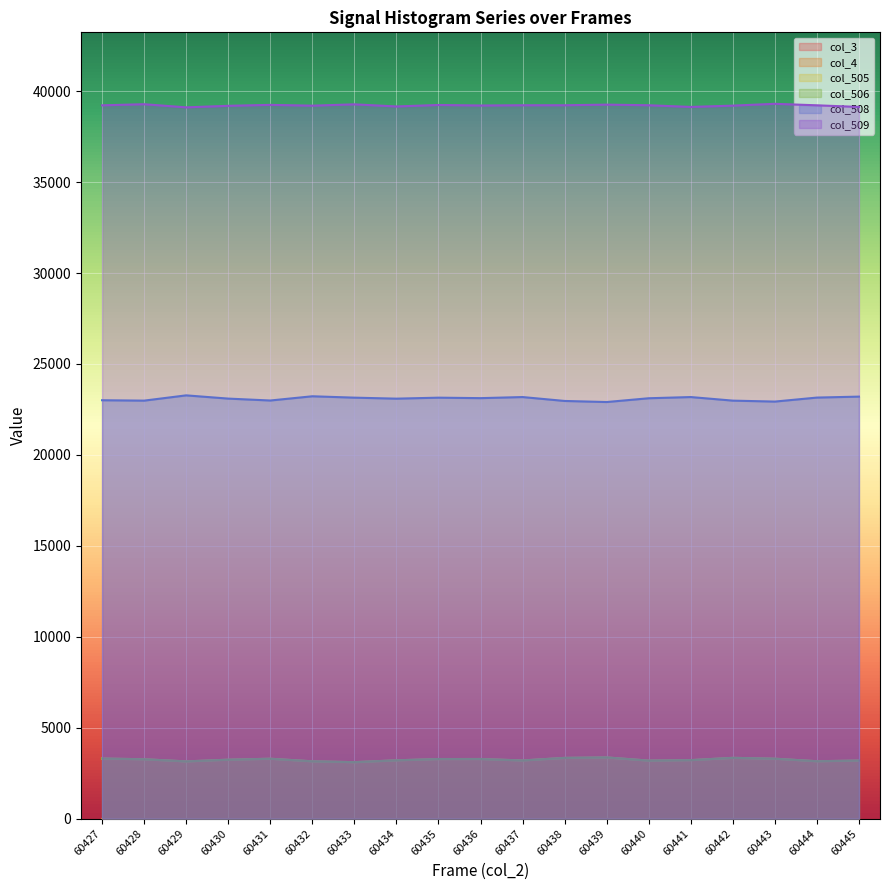

What is the sum of all col_509 values?

745107